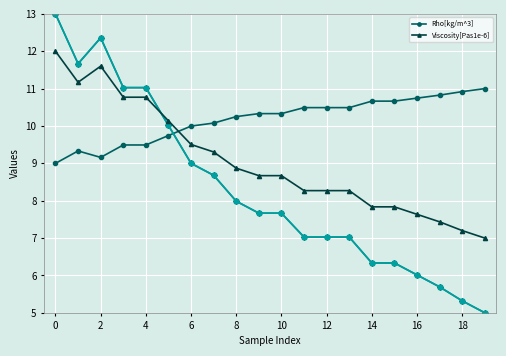

True or false: Rho[kg/m^3] and Viscosity[Pas1e-6] intersect in this chart.

True